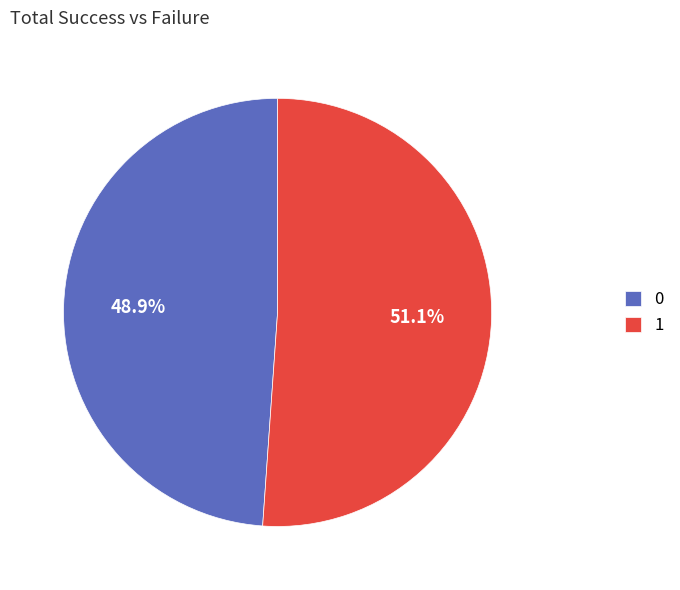

Which category has the smallest portion of the pie?

0